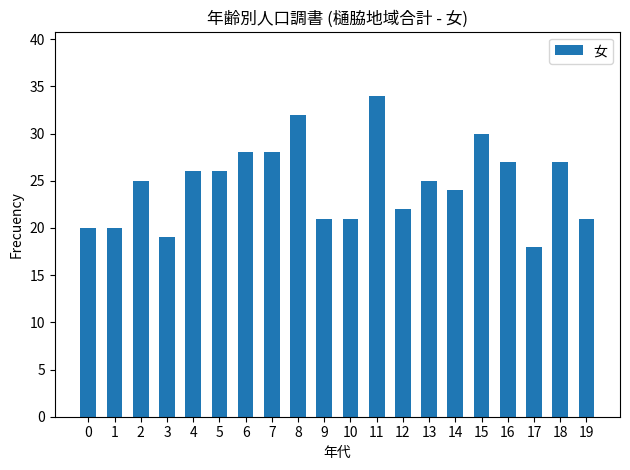

Read the value at 5, to the nearest 5.

25